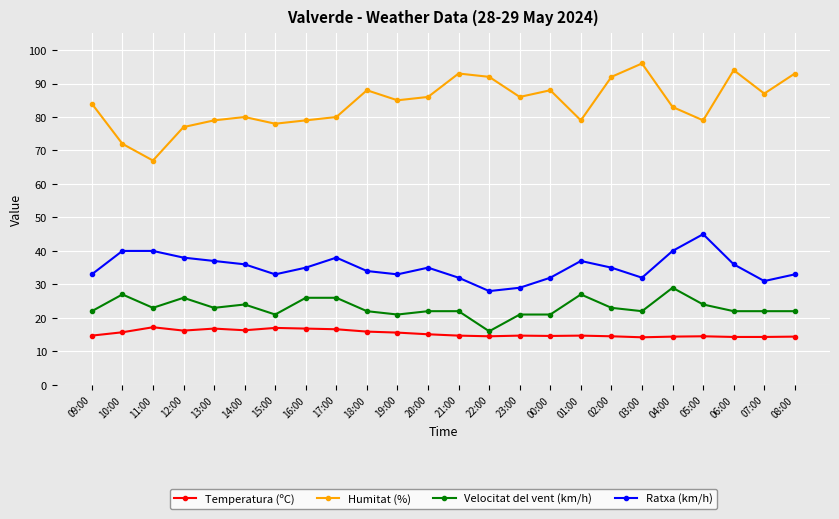

Rank the series by their maximum value, from lowest to highest.

Temperatura (ºC), Velocitat del vent (km/h), Ratxa (km/h), Humitat (%)